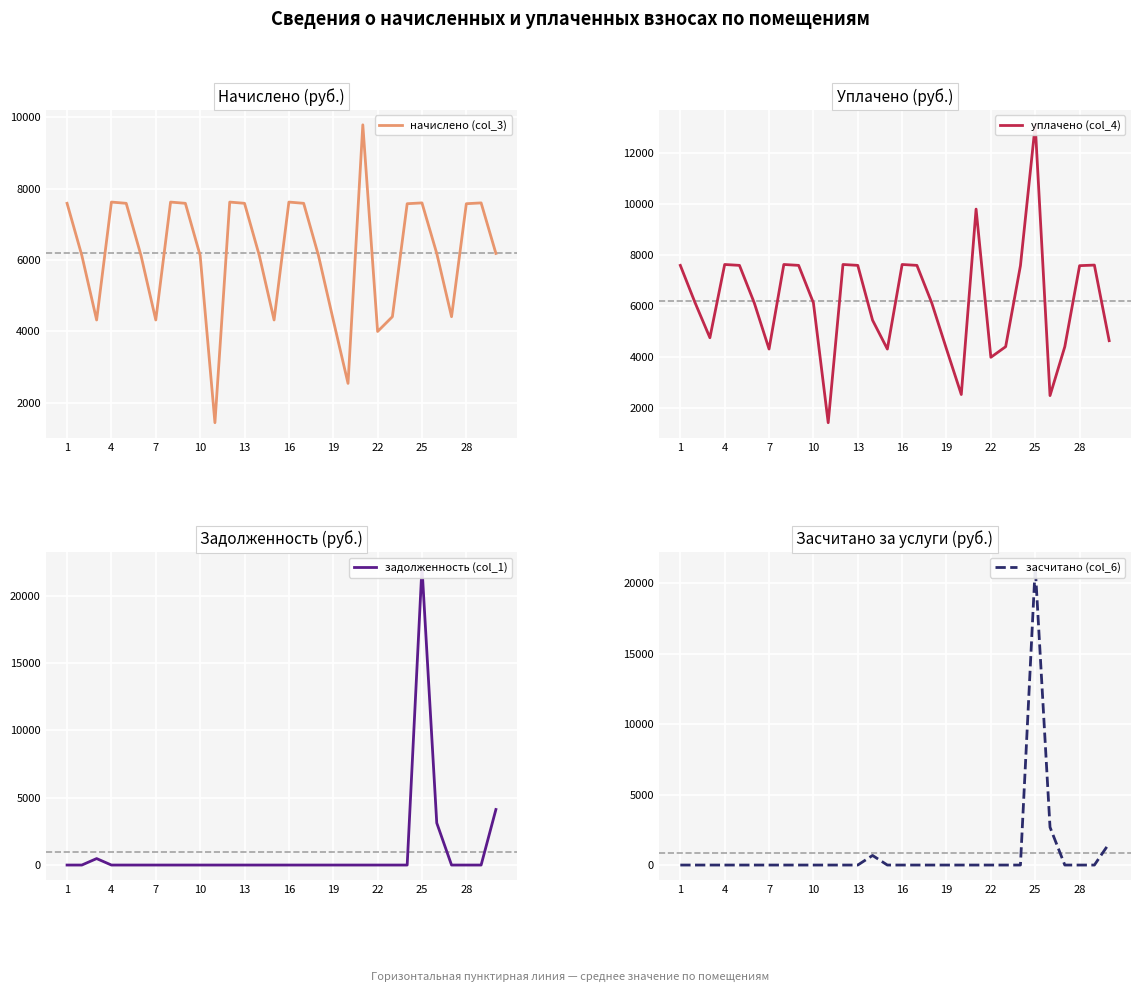

How many intersections are there between начислено (col_3) and задолженность (col_1)?

2